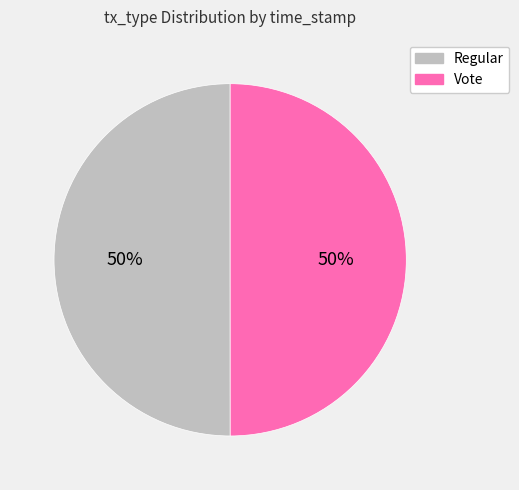

To the nearest percent, what is the combined percentage of Regular and Vote?

100%